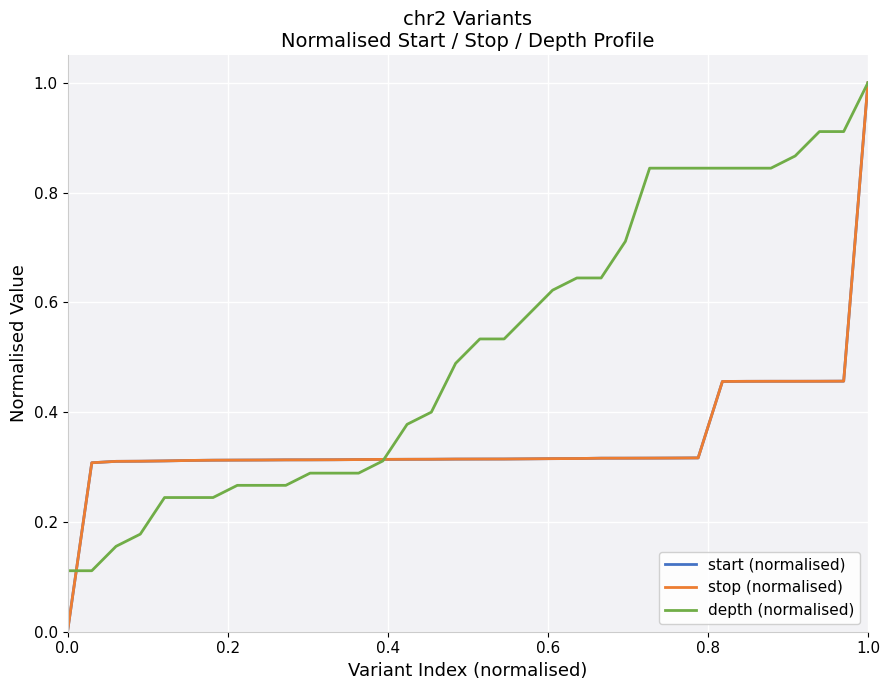

What is the sum of all depth (normalised) values?

17.6